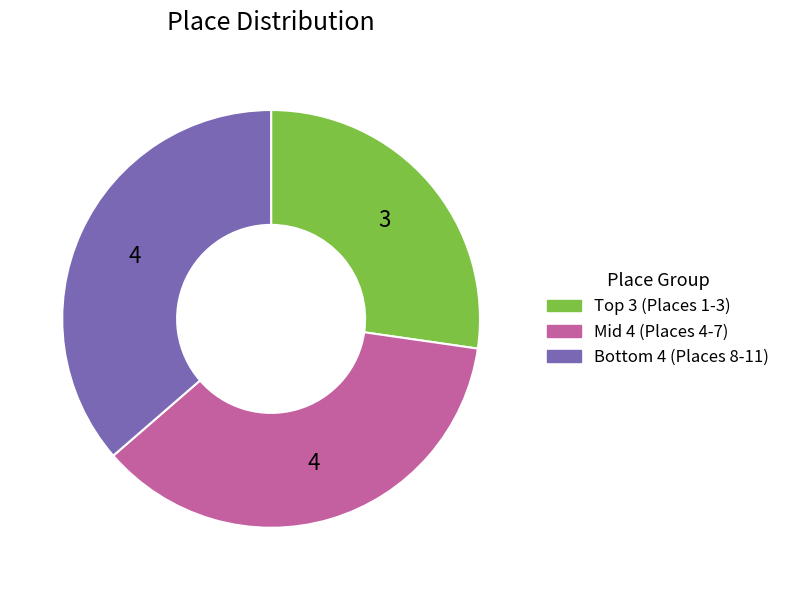

Does any single category account for the majority?

No